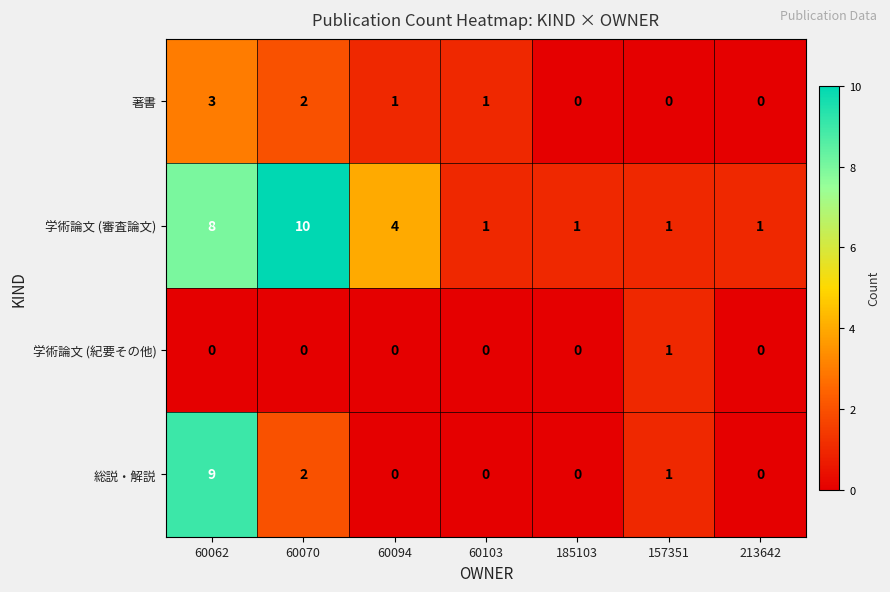

Which series has the largest total across all categories?

学術論文 (審査論文)